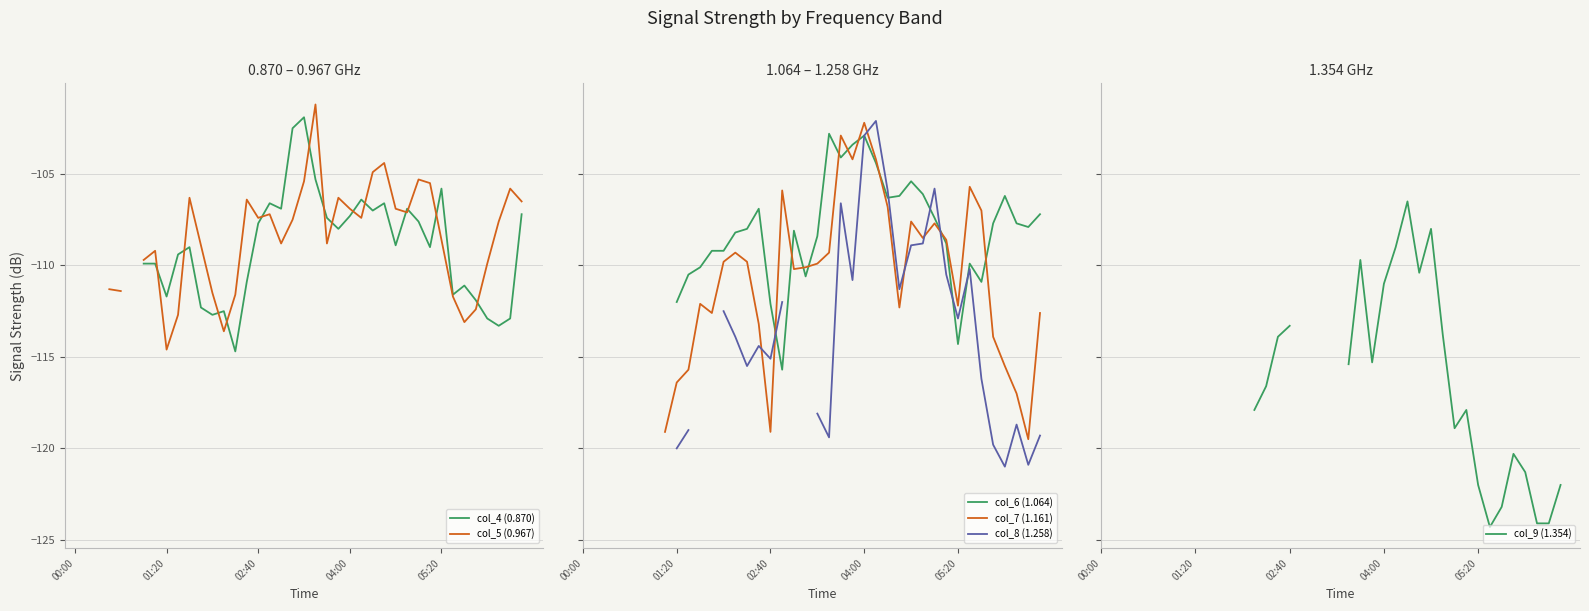

What is the maximum value shown in the chart?

-101.2